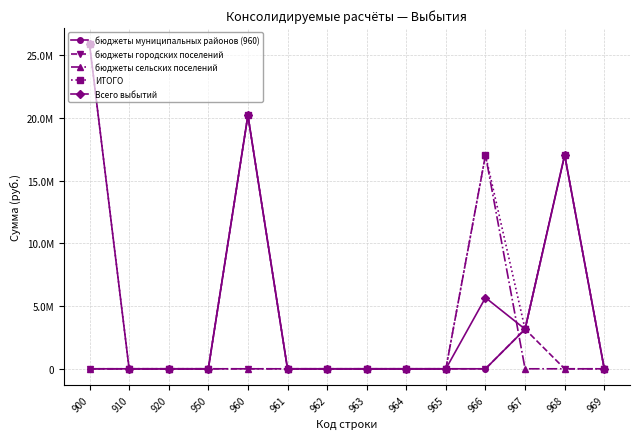

Is this an area chart (filled region under the line)?

No